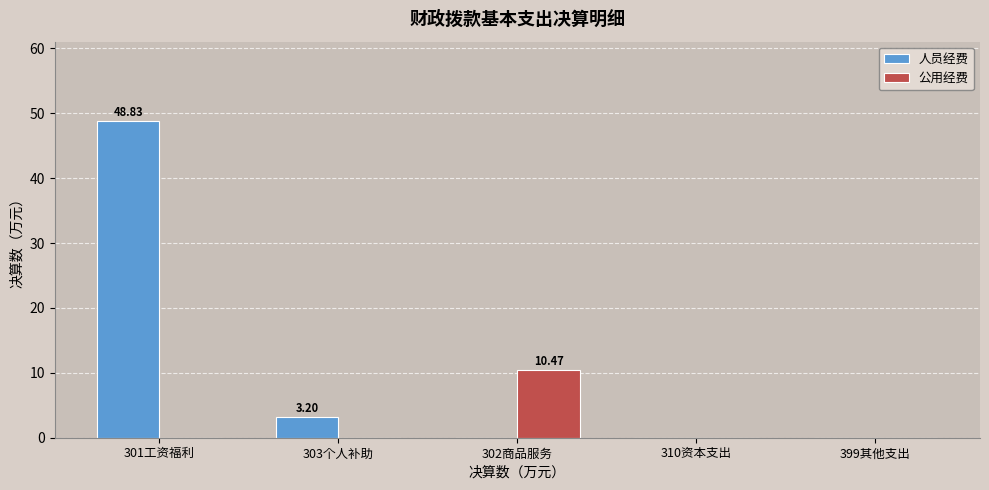

Count the number of data series in this chart.

2